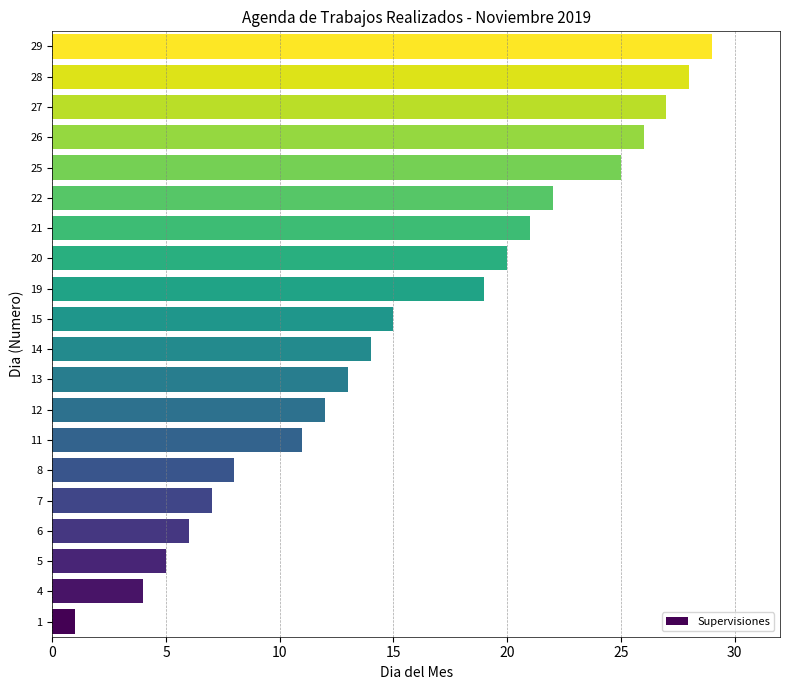

What is the minimum value shown in the chart?

1